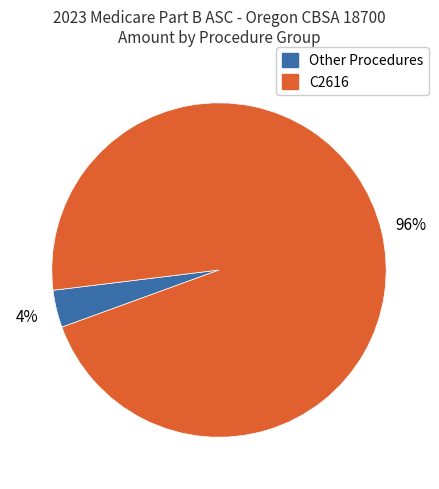

Does any single category account for the majority?

Yes